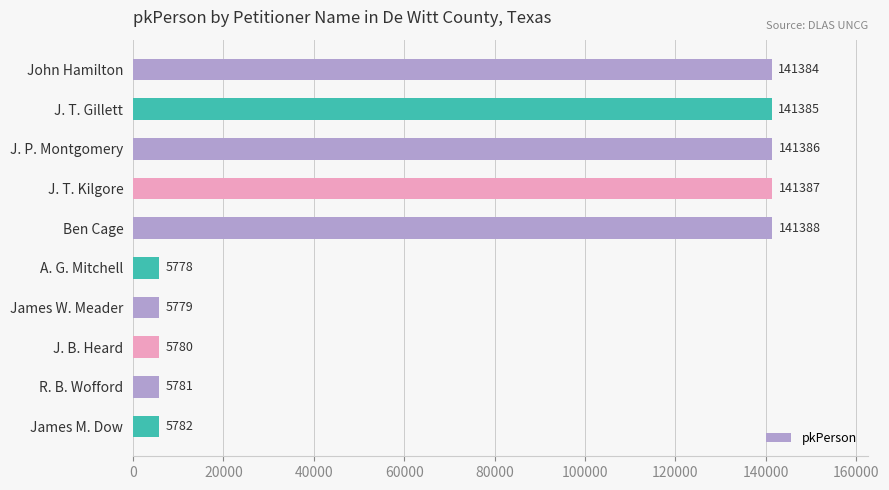

What is the difference between the second highest and second lowest values?

135608